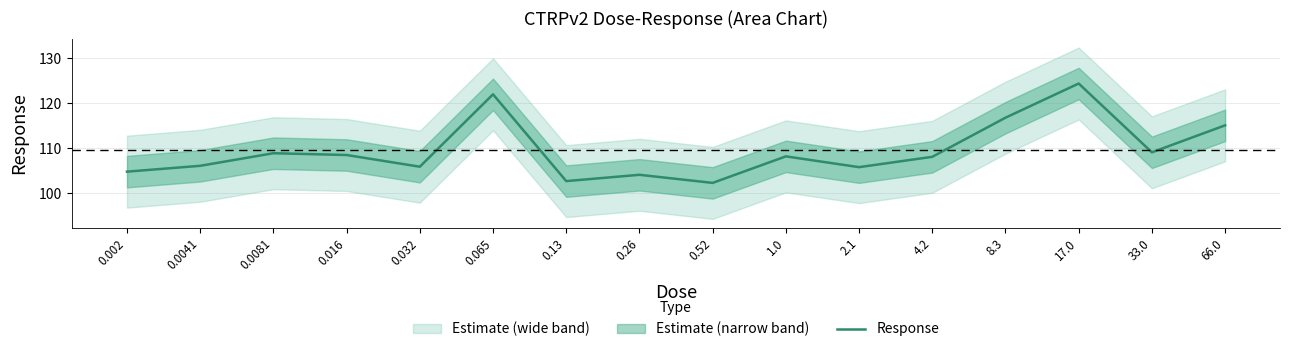

How many lines are shown in the chart?

1